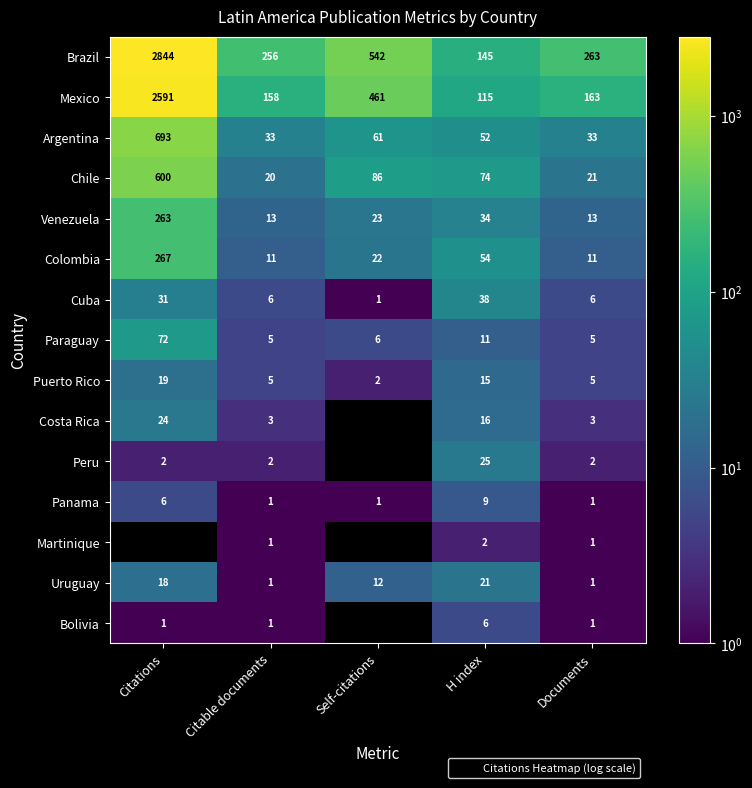

What is the total value across all series at H index?

617